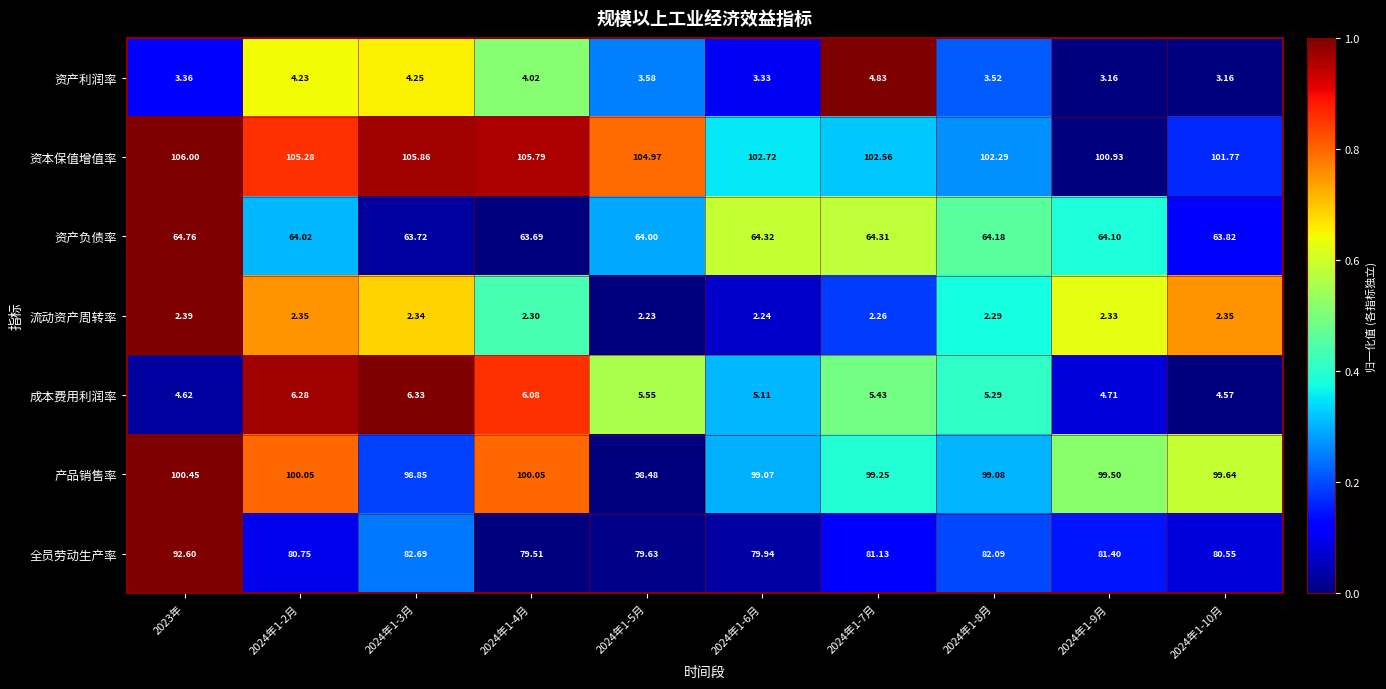

What is the total value across all series at 2024年1-8月?

358.7